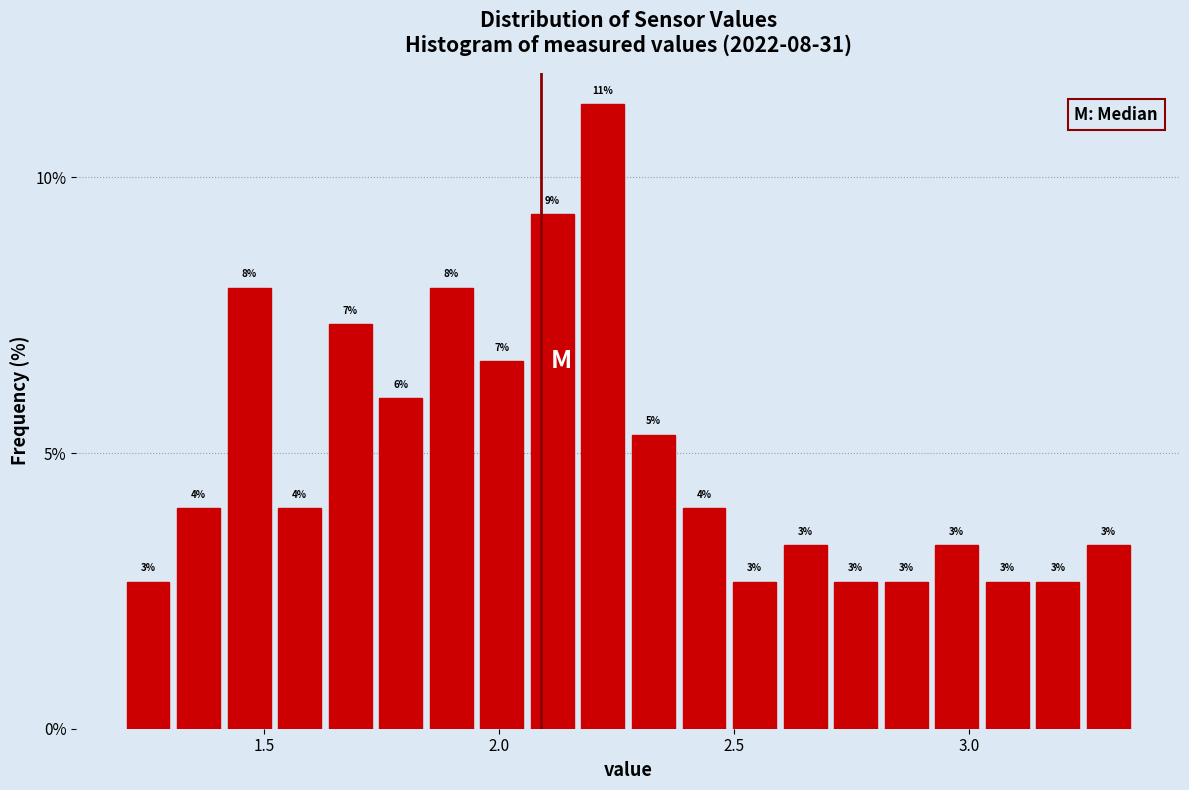

Read against the x-axis, roughly where is the centre of the tallest bar?

2.20